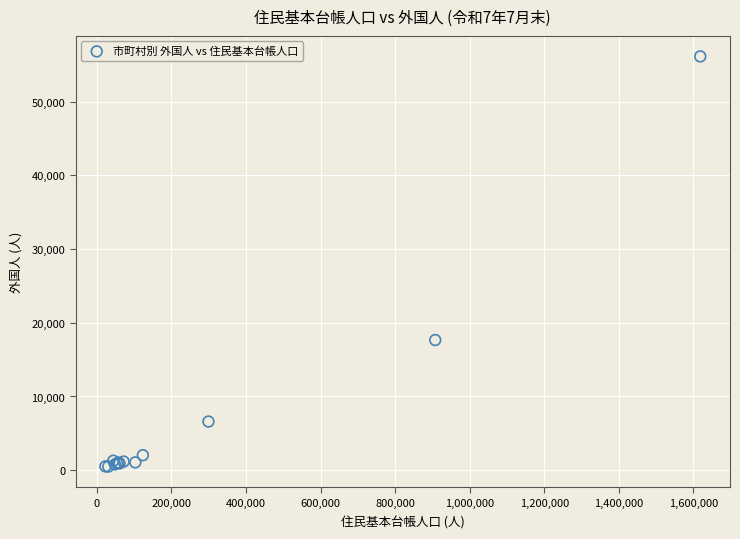

What Y value in the scatter plot is closest to 28315?

17659